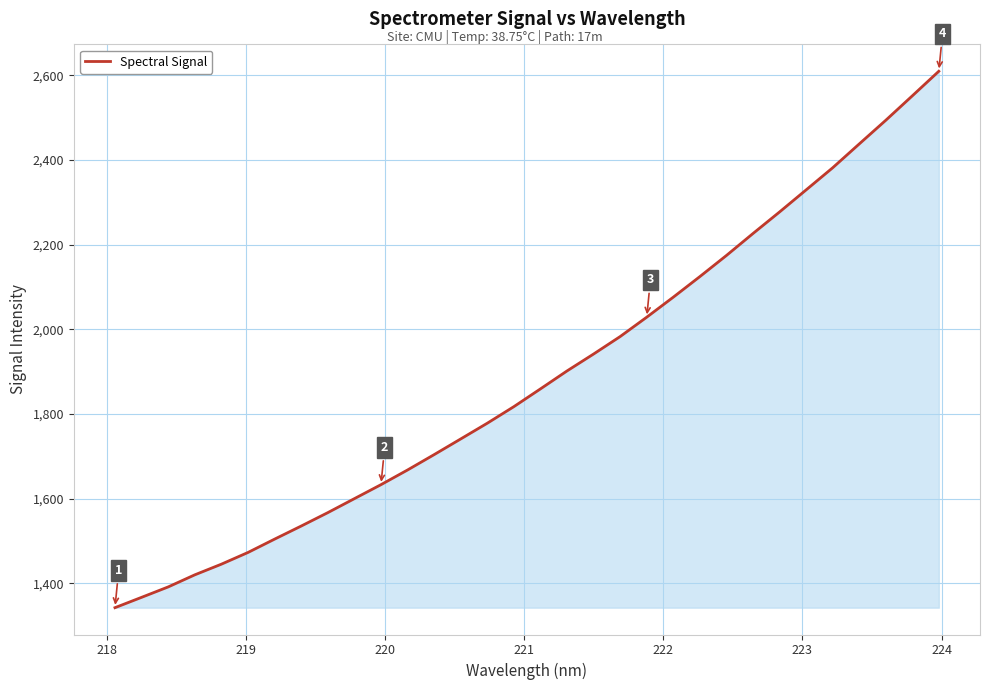

What is the minimum value shown in the chart?

1342.6